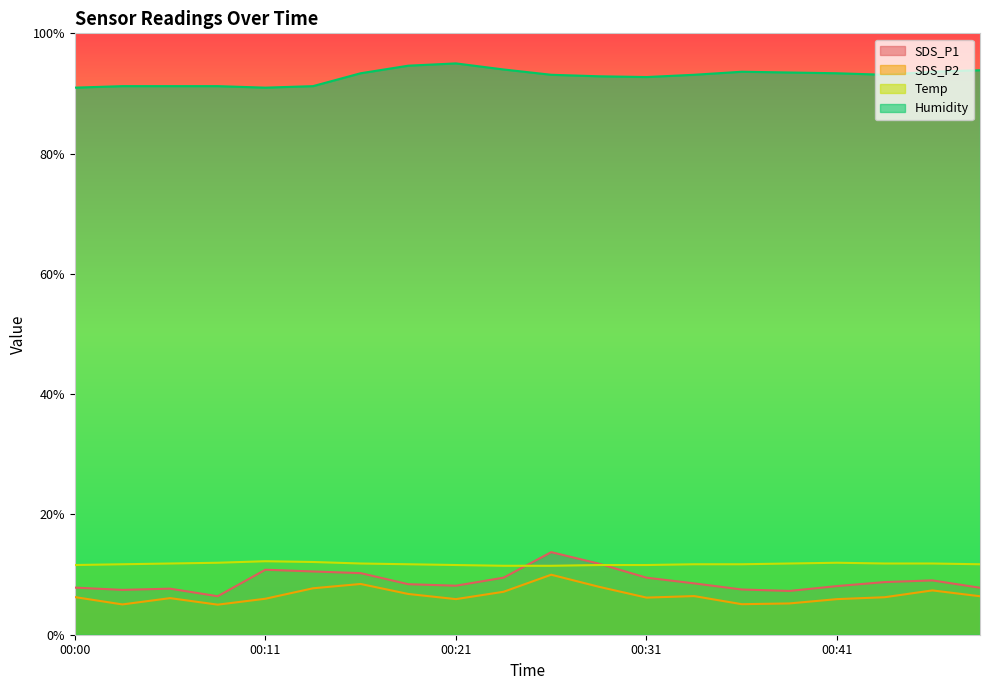

What is the value of the SDS_P1 point at the 12th from the left?

11.8